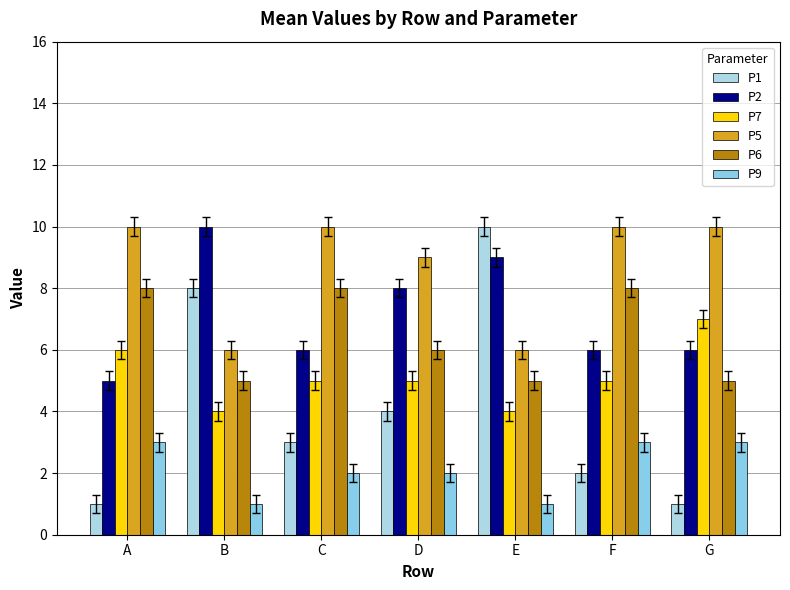

What is the smallest value displayed?

1